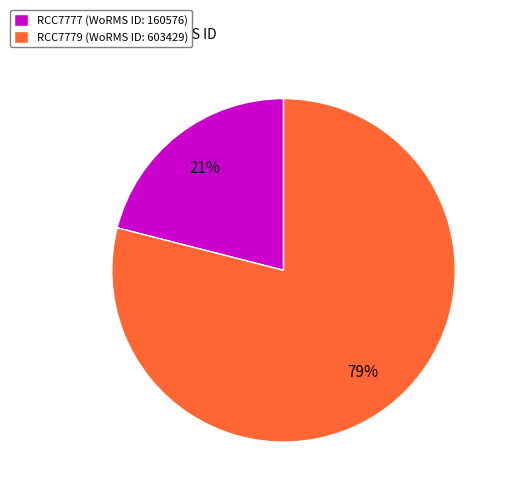

To the nearest percent, what portion does RCC7779 represent?

79%